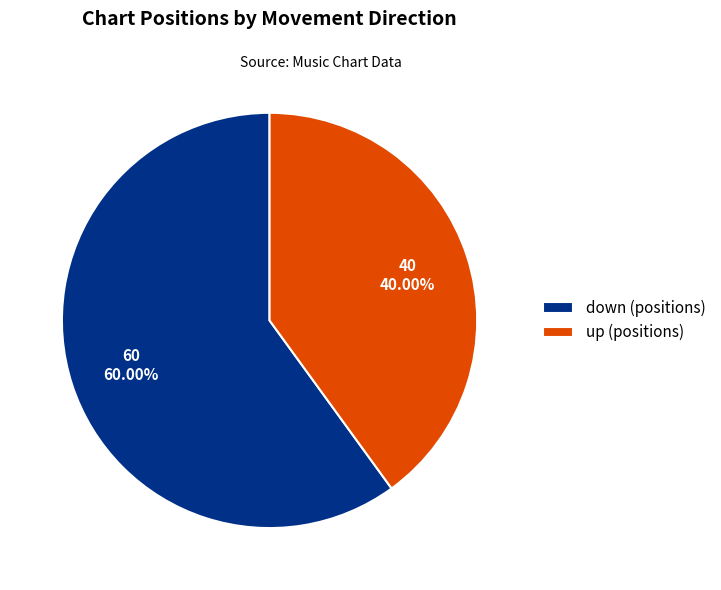

Rank the categories by value from lowest to highest.

up (positions), down (positions)